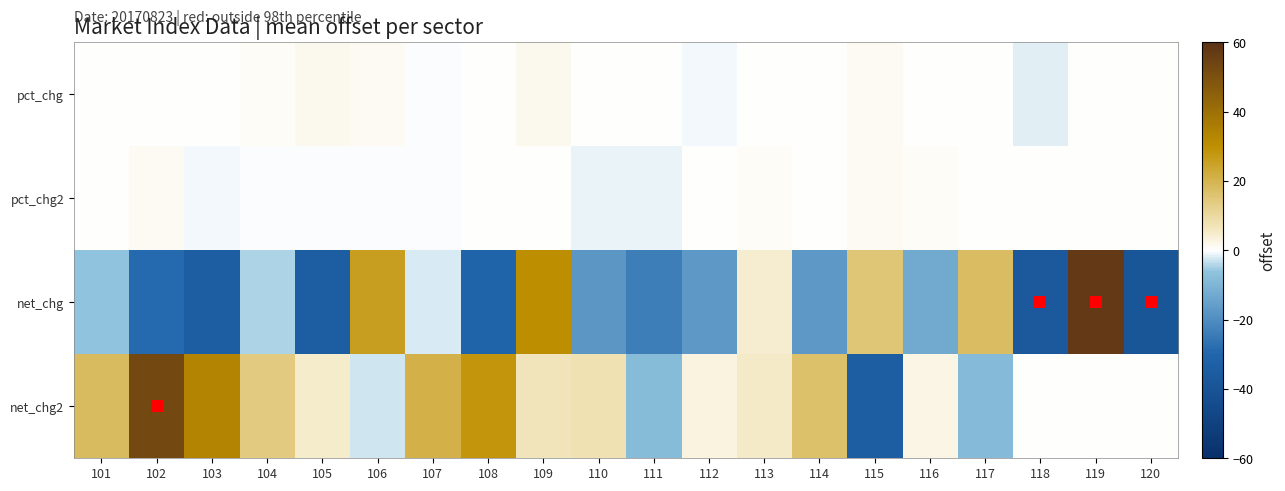

What is the maximum value shown in the chart?

57.5